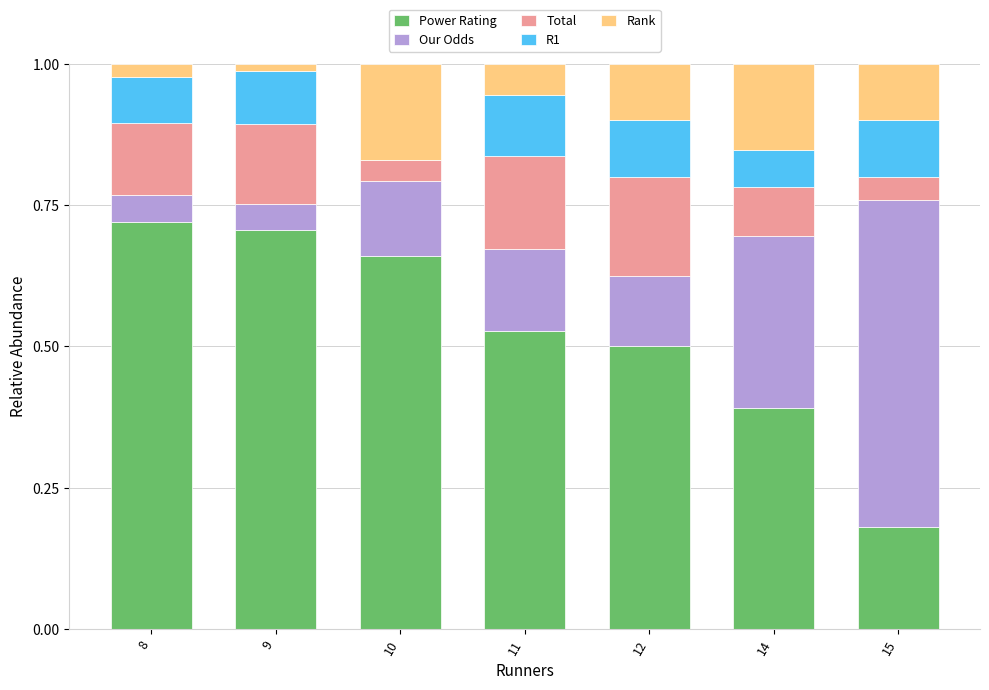

Are the bars grouped side by side (vs. stacked)?

No